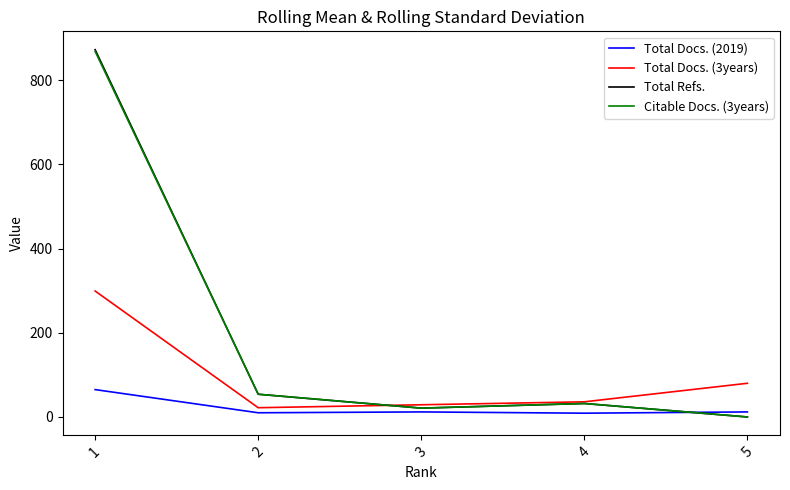

Is the value of Total Docs. (3years) at 5 greater than the value of Total Refs. at 1?

No